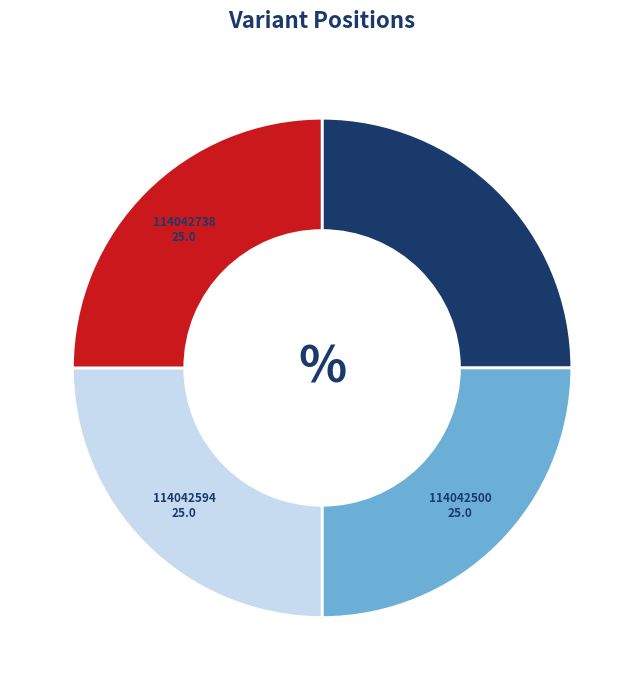

Does 114042436 represent more than half of the total?

No